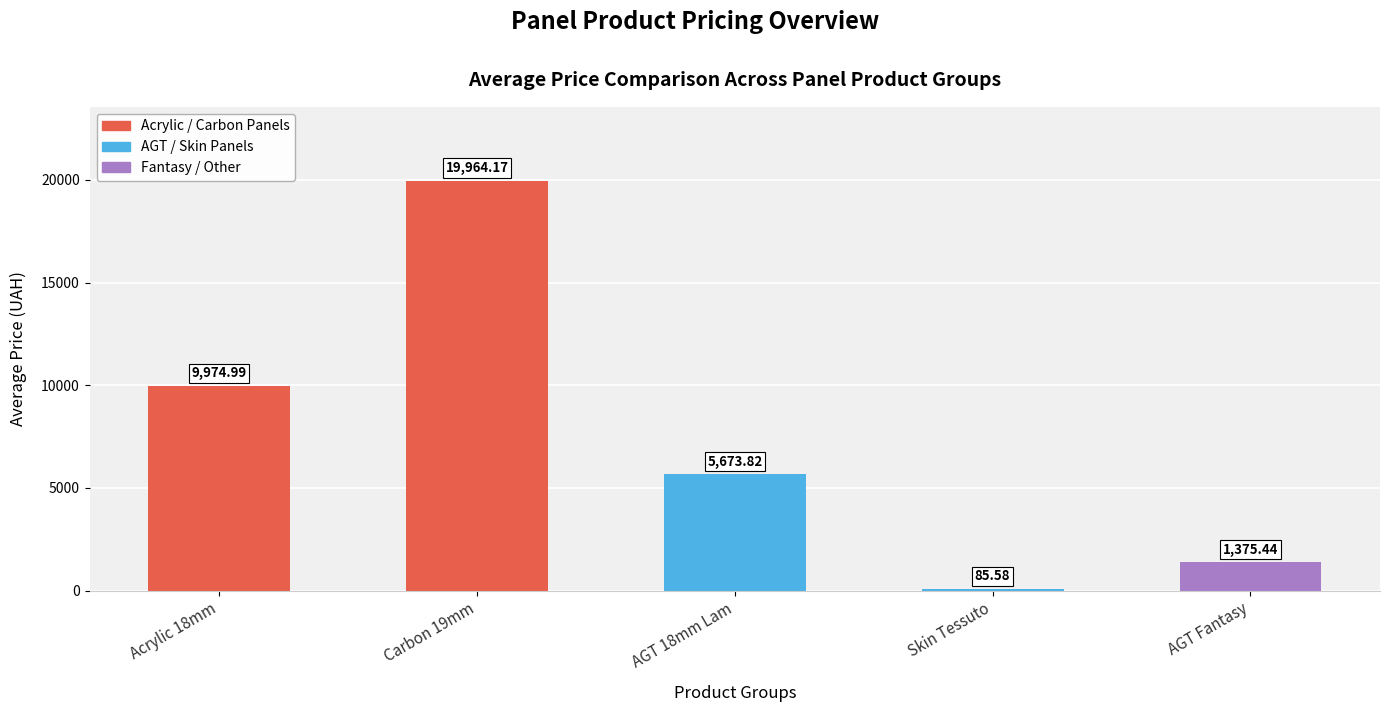

At which category does the chart reach its minimum across all series?

Skin Tessuto